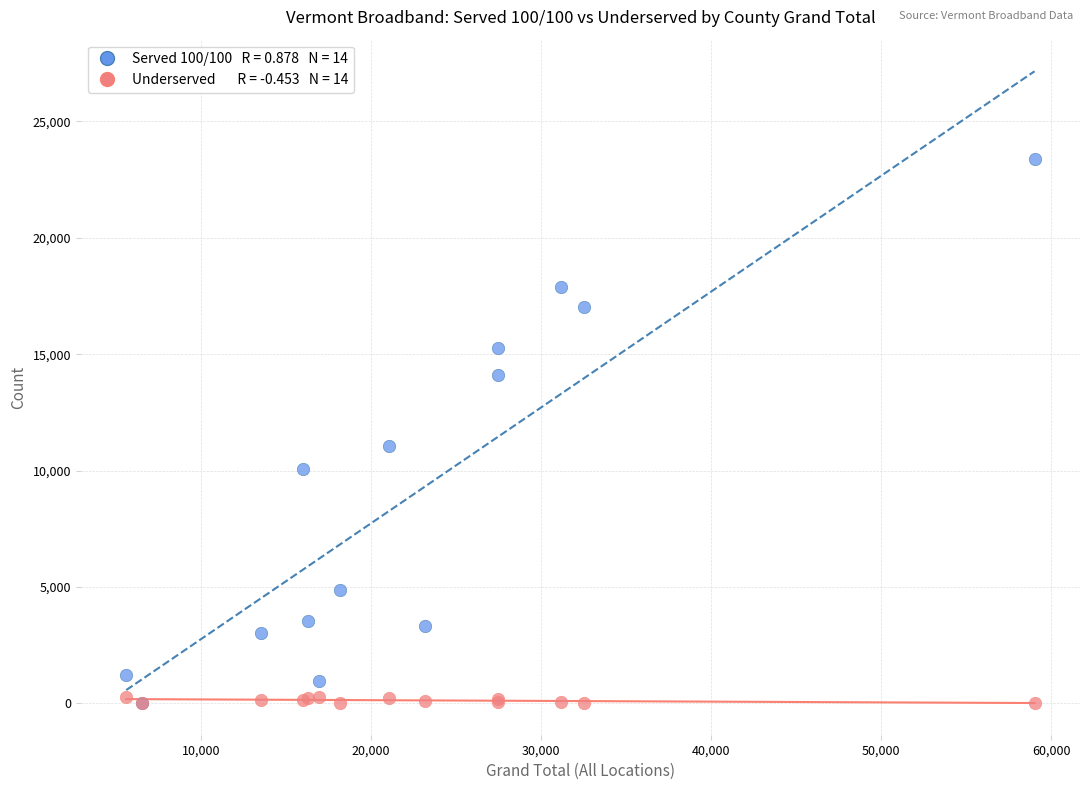

Across all series, what Y value is closest to 11688?

11043